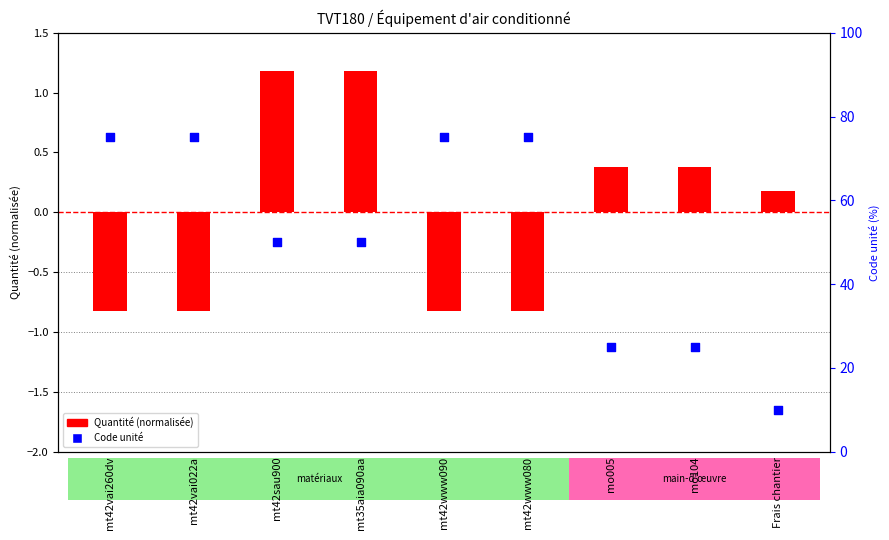

At which category is the sum across all series the highest?

mt42vai260dv